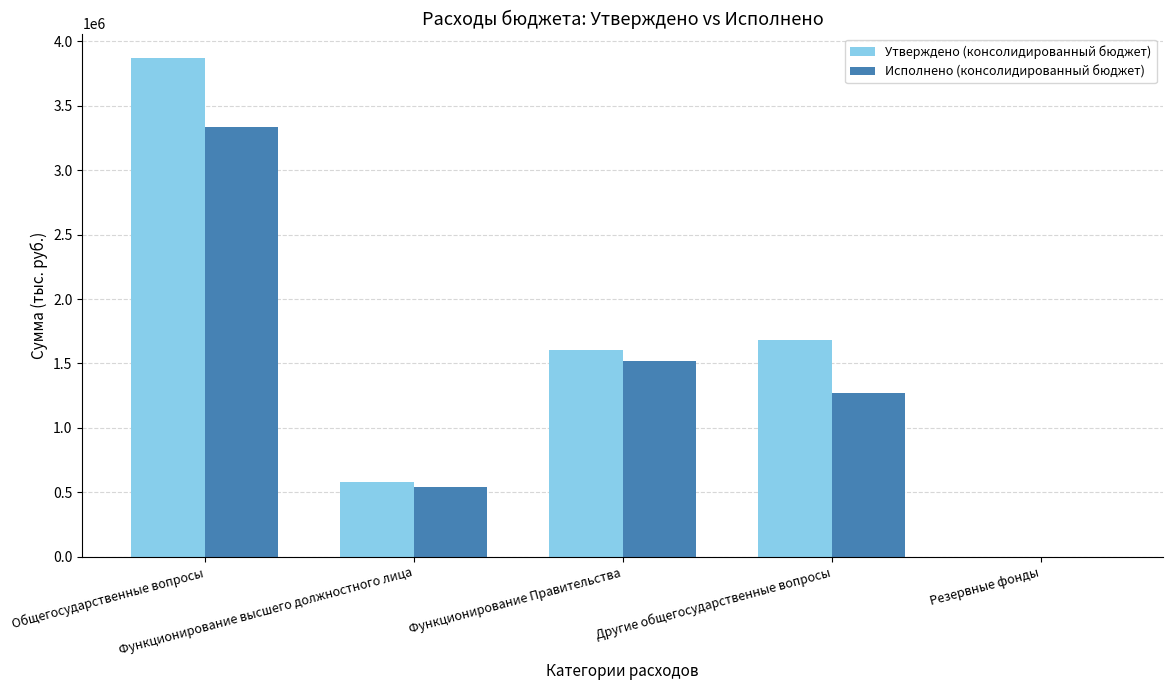

The value of Исполнено (консолидированный бюджет) at Другие общегосударственные вопросы is 825231.3. True or false?

False